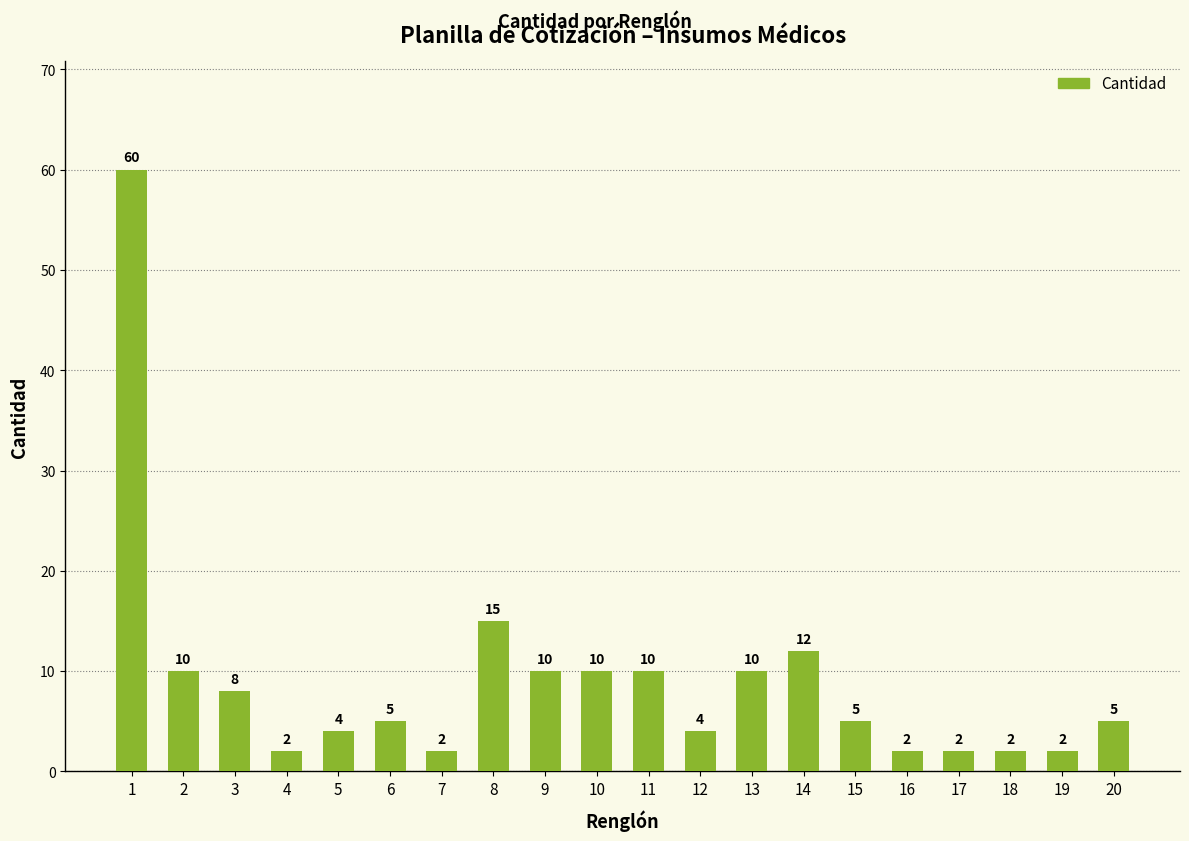

Reading right to left, transcribe all the data shown in this chart.

5	2	2	2	2	5	12	10	4	10	10	10	15	2	5	4	2	8	10	60